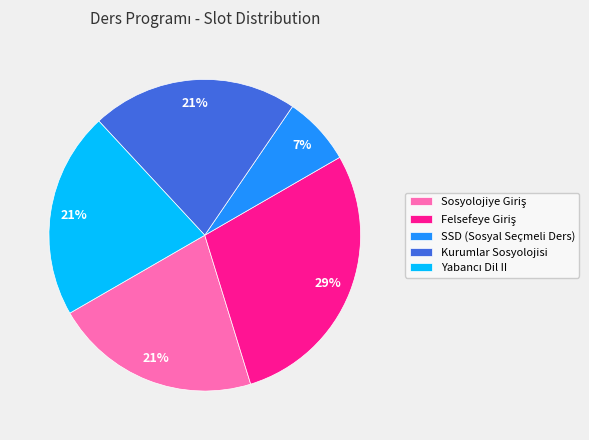

To the nearest percent, what is the average slice percentage?

20%